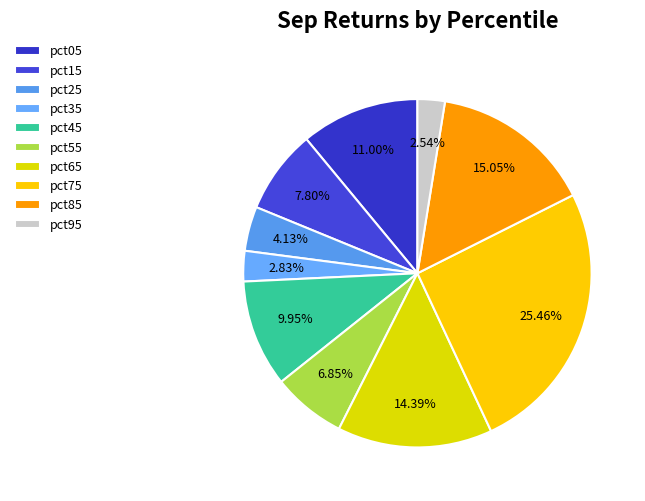

Count the number of slices in the pie.

10